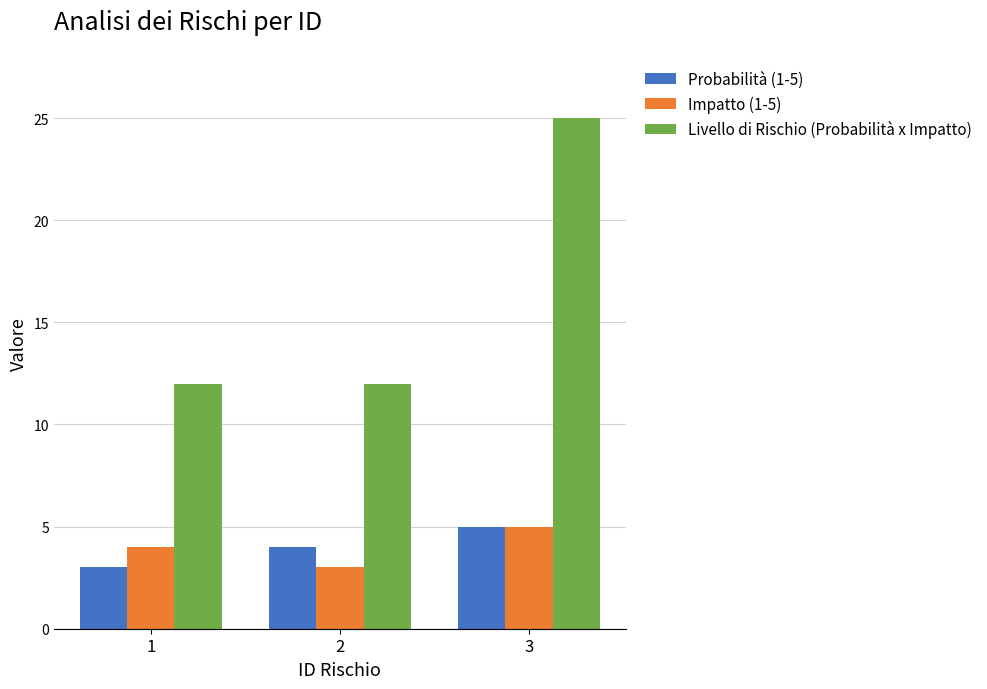

At 1, list the series in order from largest to smallest.

Livello di Rischio (Probabilità x Impatto), Impatto (1-5), Probabilità (1-5)